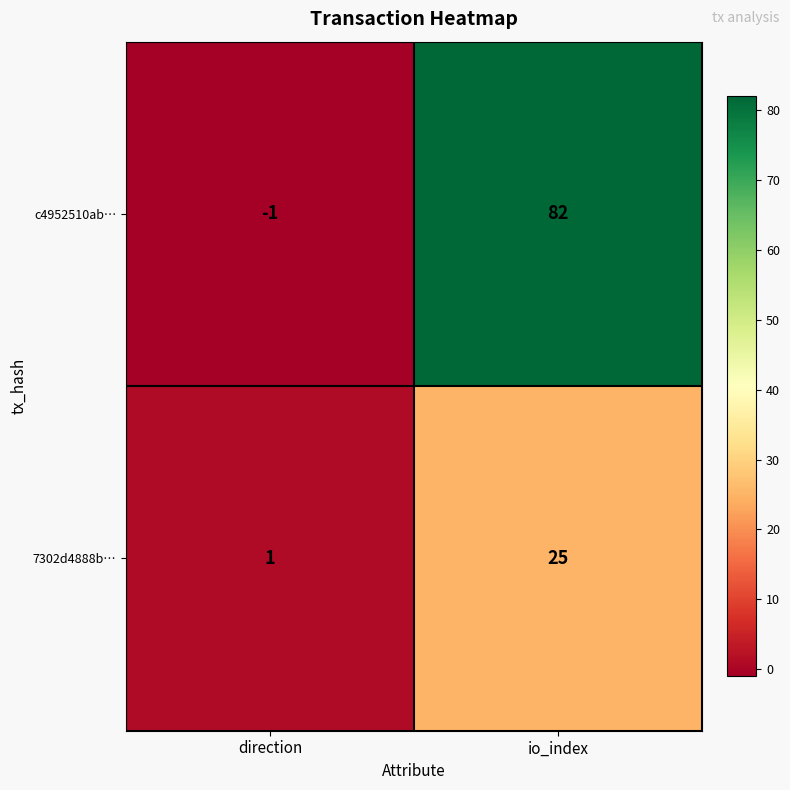

Rank the series at io_index from highest to lowest value.

c4952510ab…, 7302d4888b…